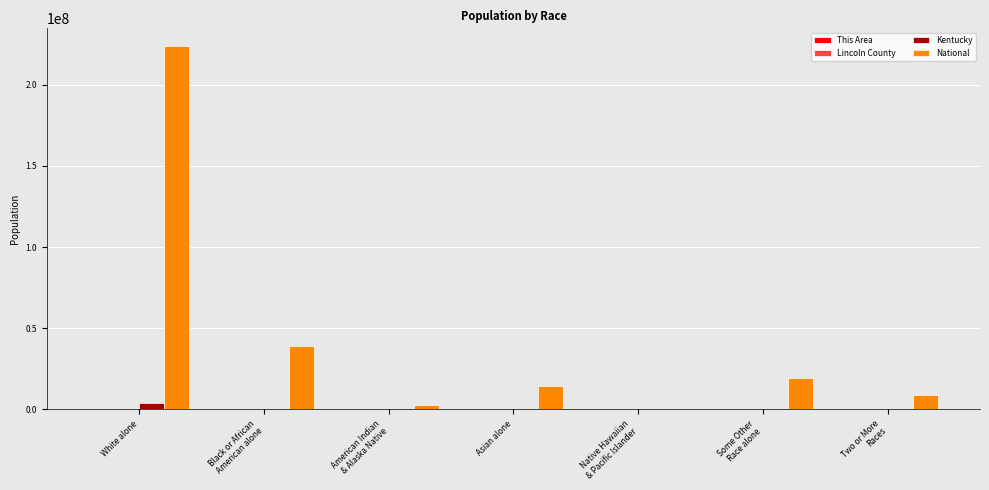

What is the difference between the Kentucky values at Some Other
Race alone and Asian alone?

6621